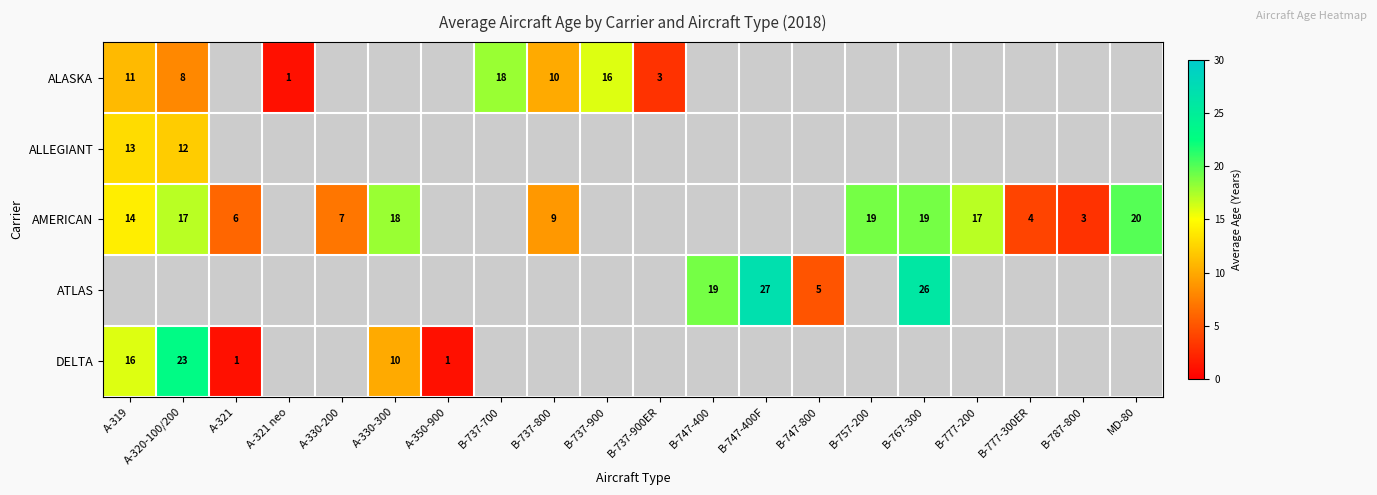

True or false: ALASKA has a value of 8 at A-320-100/200.

True